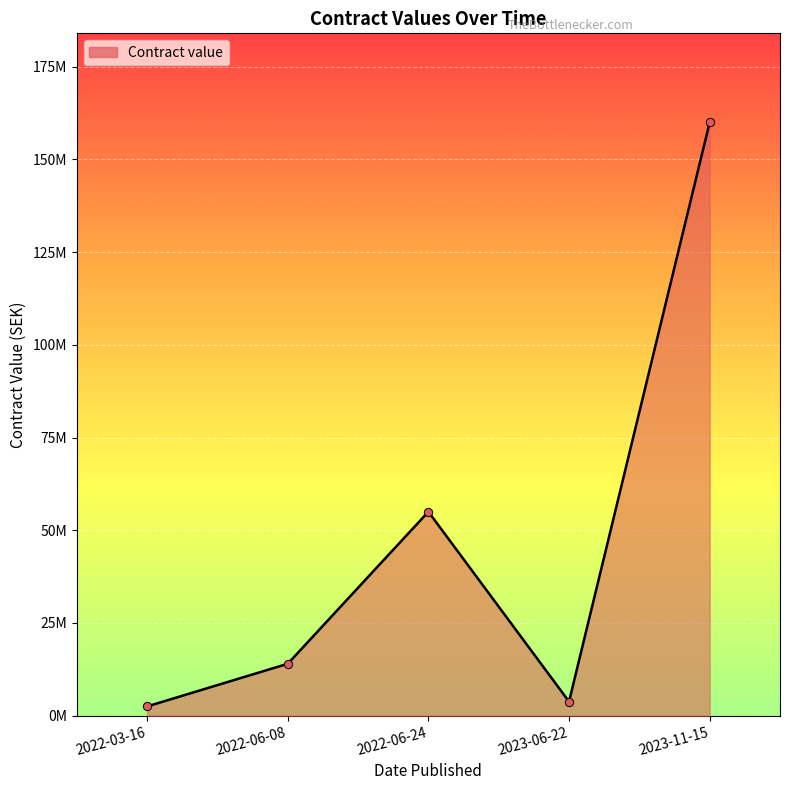

Rank the categories by value from lowest to highest.

2022-03-16, 2023-06-22, 2022-06-08, 2022-06-24, 2023-11-15